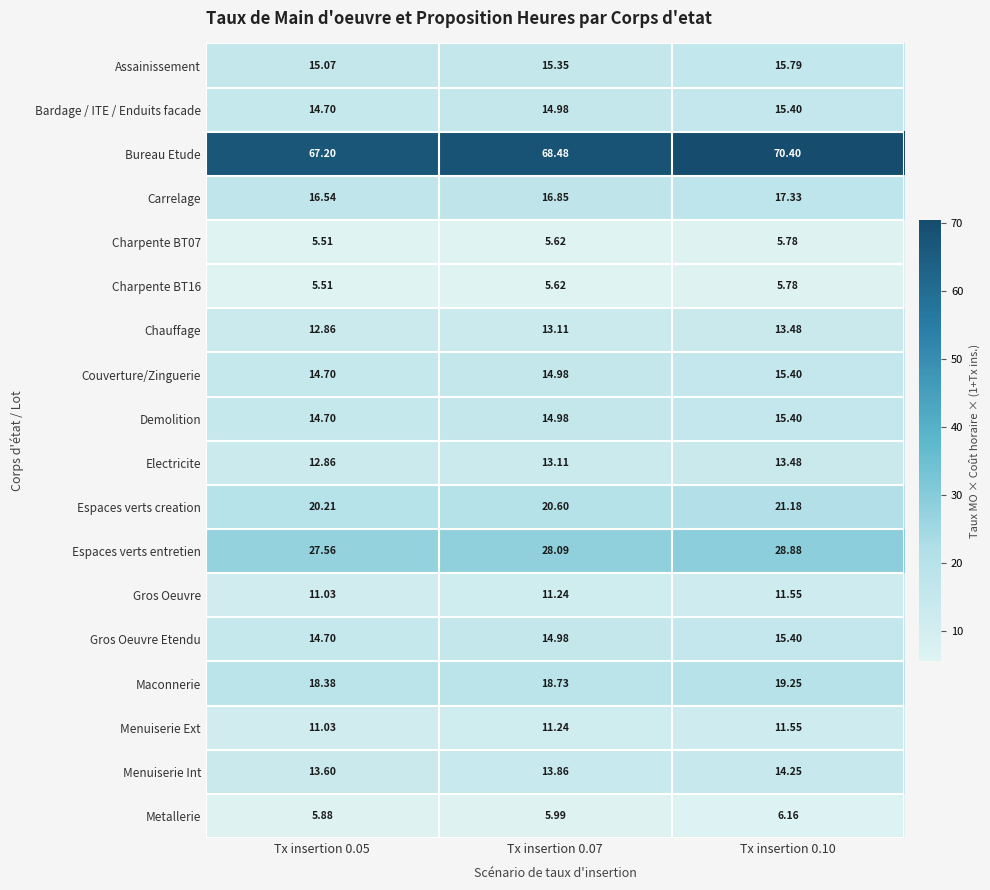

Which series has the widest spread of values?

Bureau Etude